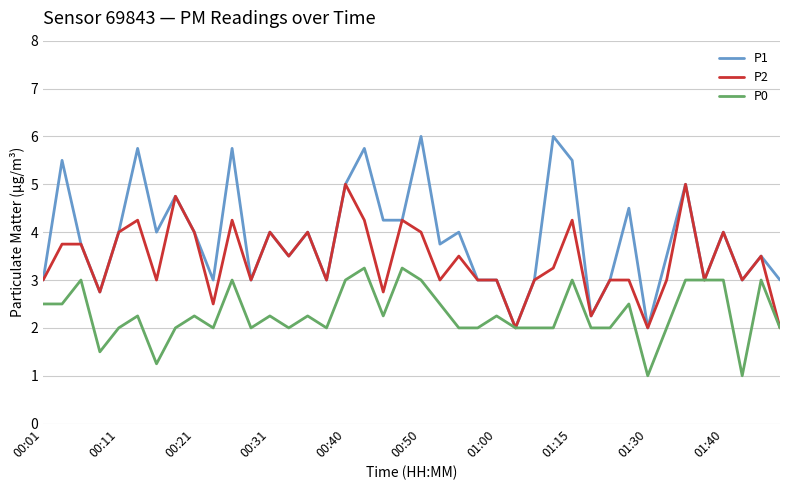

List the series in order of their peak value, lowest first.

P0, P2, P1